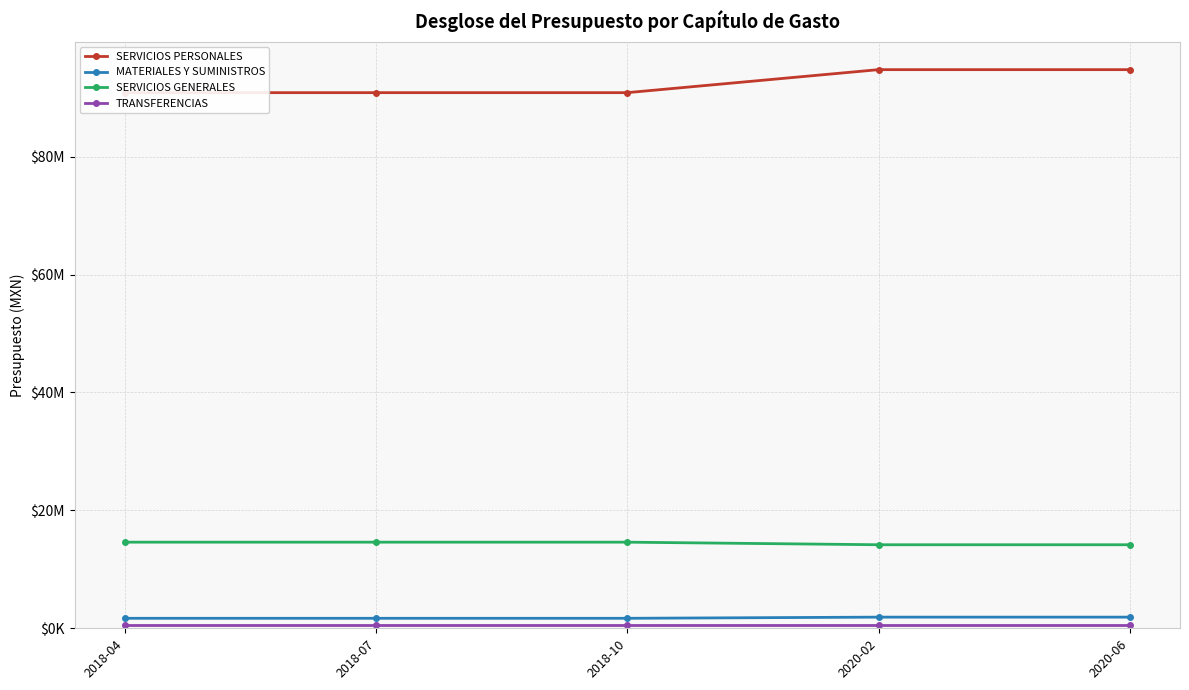

Reading left to right, list all the values displayed in this chart.

SERVICIOS PERSONALES: 90856740	90856740	90856740	94758434	94758434
MATERIALES Y SUMINISTROS: 1695000	1695000	1695000	1892015	1892015
SERVICIOS GENERALES: 14608260	14608260	14608260	14171245	14171245
TRANSFERENCIAS: 480000	480000	480000	480000	480000